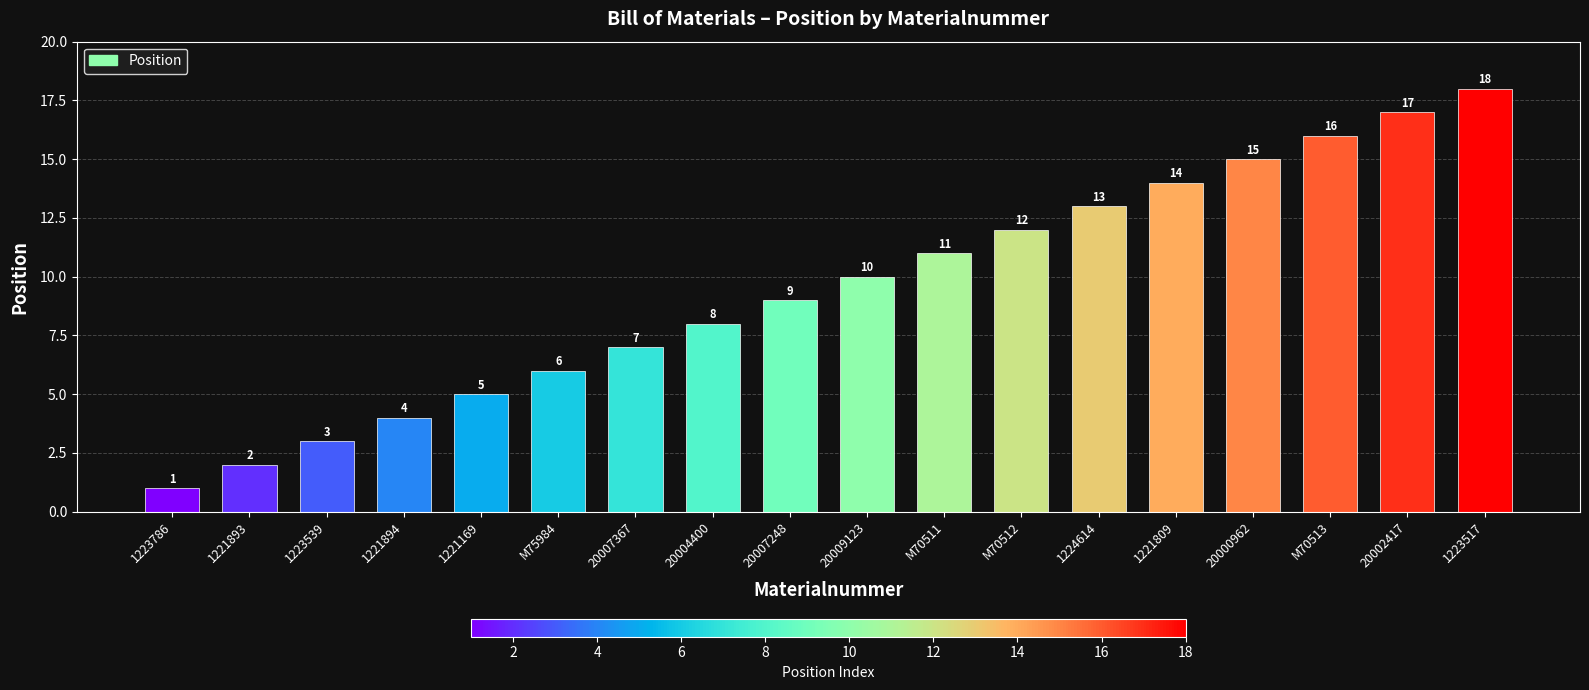

What is the change in value from 1224614 to 20002417?

+4